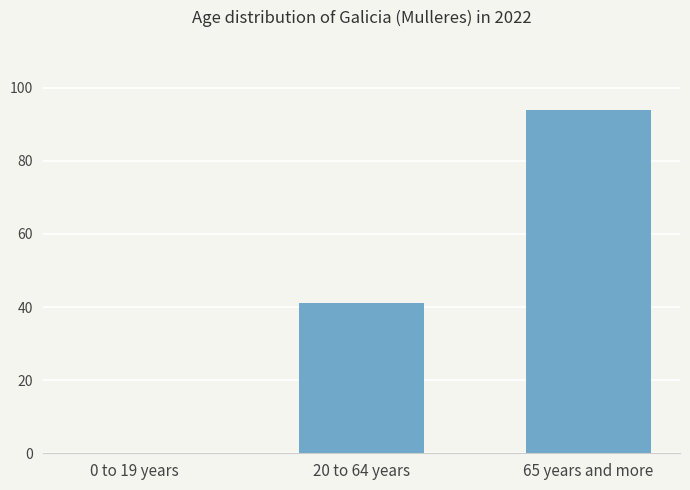

What is the greatest value displayed?

94